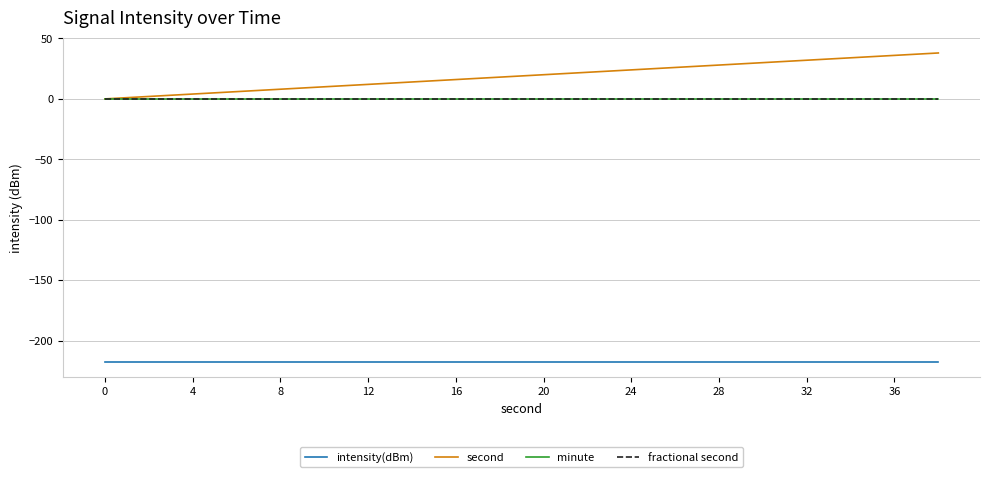

Does the chart display data point markers on the line(s)?

No